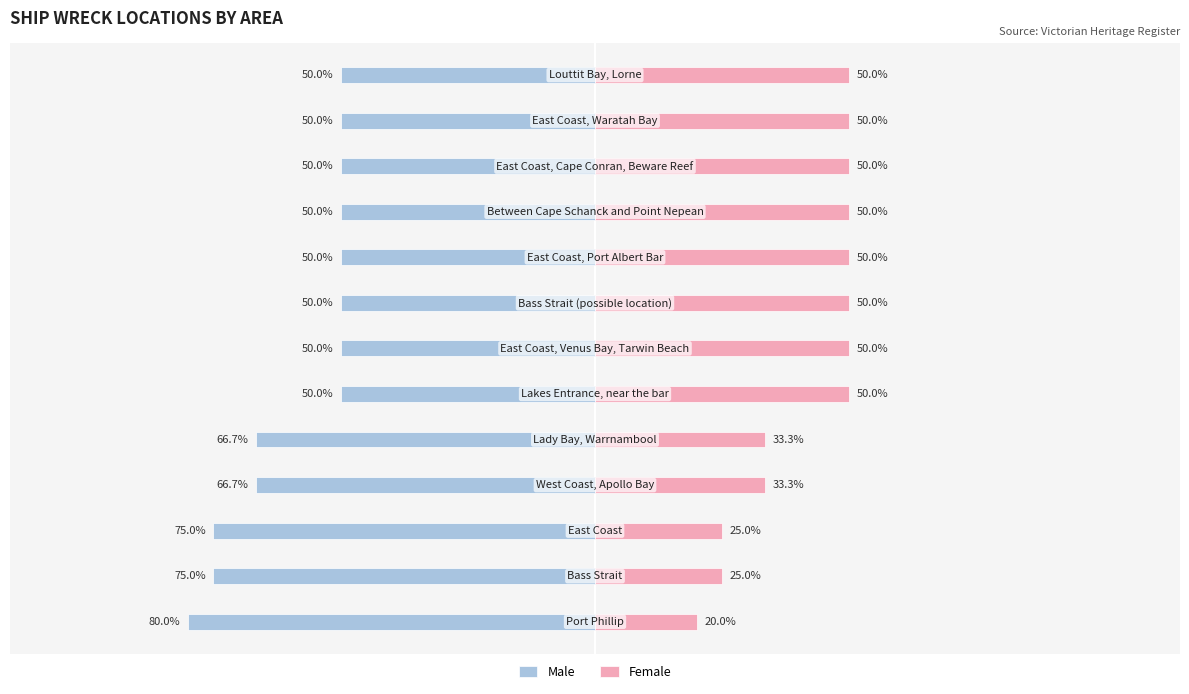

Reading left to right, list all the values displayed in this chart.

Male: -80.0	-75.0	-75.0	-66.7	-66.7	-50.0	-50.0	-50.0	-50.0	-50.0	-50.0	-50.0	-50.0
Female: 20.0	25.0	25.0	33.3	33.3	50.0	50.0	50.0	50.0	50.0	50.0	50.0	50.0